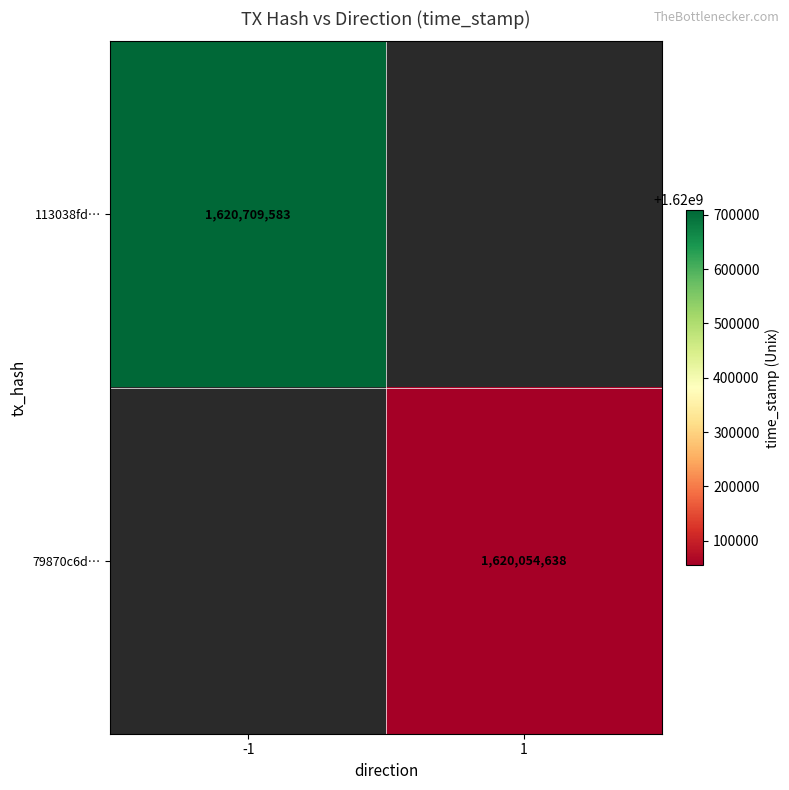

True or false: 79870c6d… has a value of 1620054638 at 1.

True